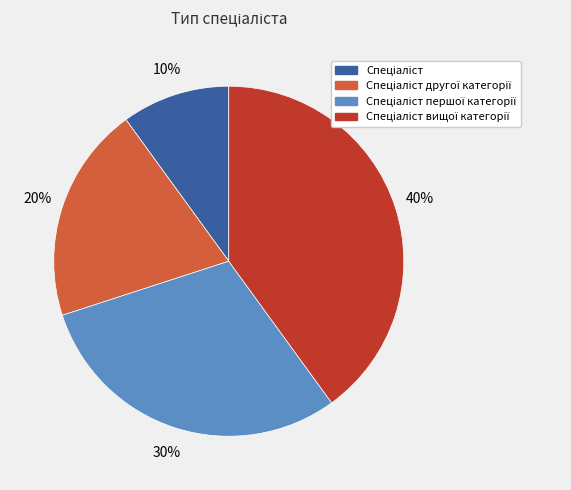

Is there a majority slice in this chart?

No